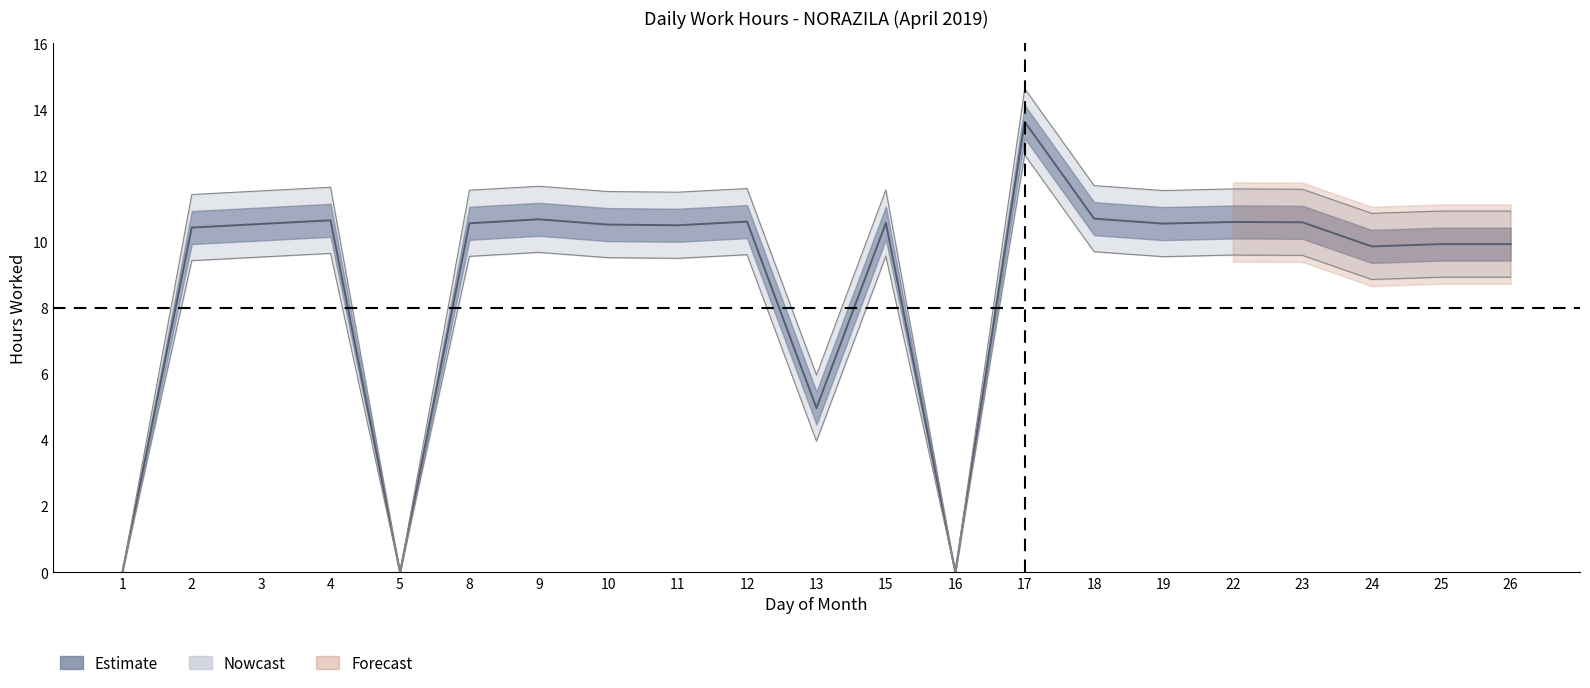

How many categories are shown in the chart?

21